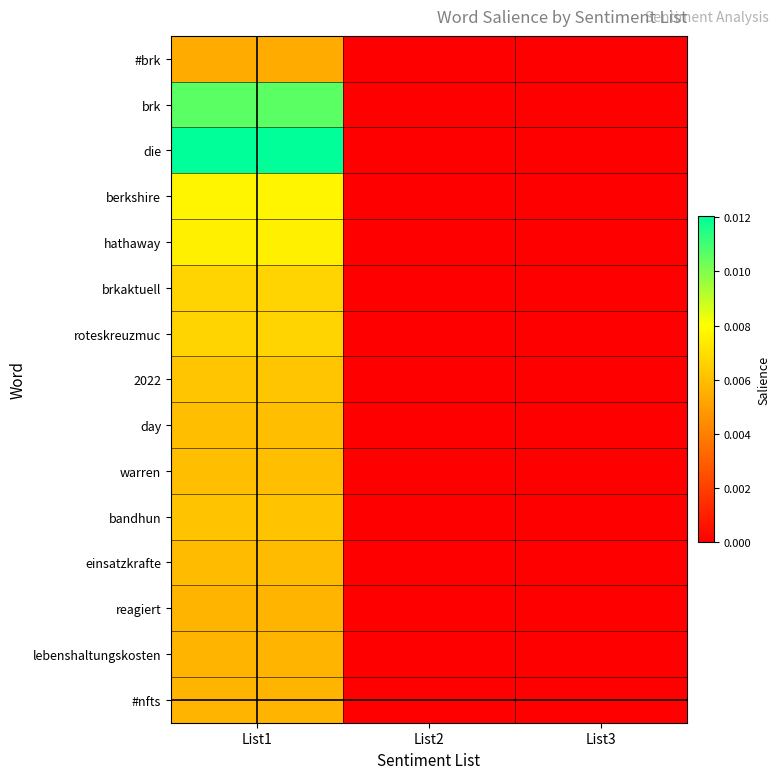

At which category is the sum across all series the highest?

List1